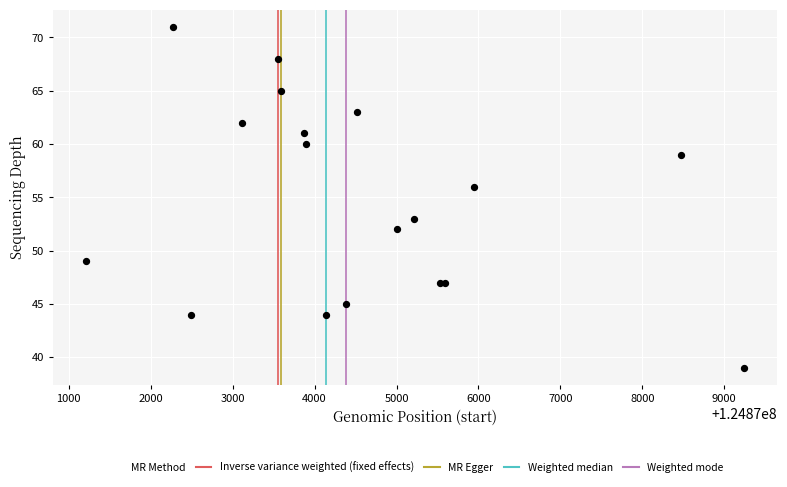

What Y value in the scatter plot is closest to 55?

56